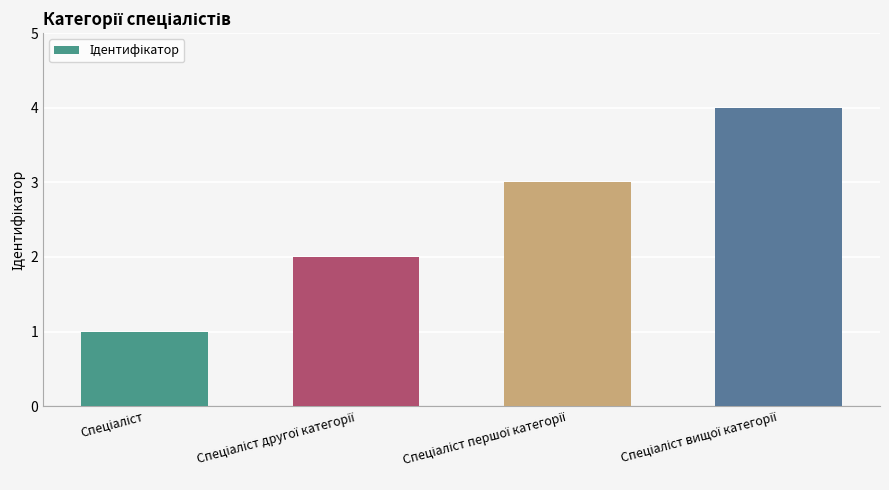

What is the sum of all values?

10